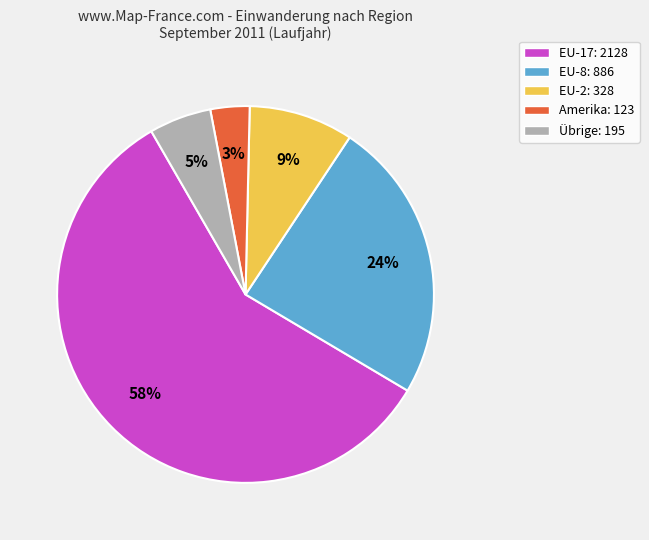

To the nearest percent, what is the average slice percentage?

20%